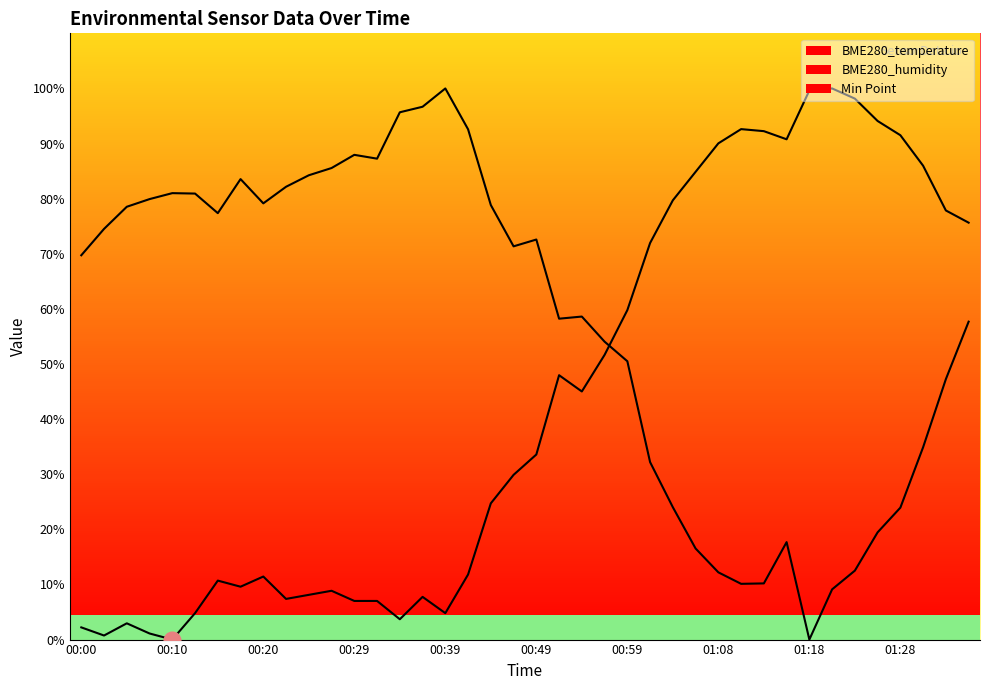

Where do BME280_temperature and BME280_humidity first cross each other?

00:56 and 00:59